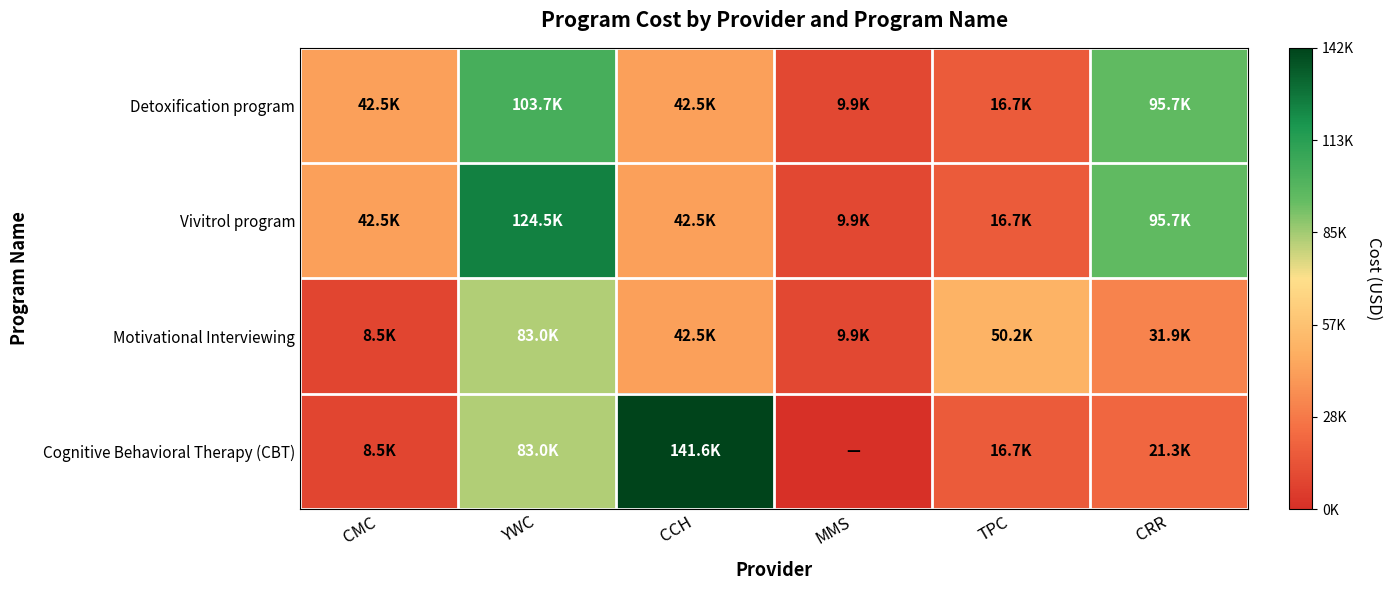

Reading left to right, list all the values displayed in this chart.

Detoxification program: CMC=0.3	YWC=0.7	CCH=0.3	MMS=0.1	TPC=0.1	CRR=0.7
Vivitrol program: CMC=0.3	YWC=0.9	CCH=0.3	MMS=0.1	TPC=0.1	CRR=0.7
Motivational Interviewing: CMC=0.1	YWC=0.6	CCH=0.3	MMS=0.1	TPC=0.4	CRR=0.2
Cognitive Behavioral Therapy (CBT): CMC=0.1	YWC=0.6	CCH=1.0	MMS=0.0	TPC=0.1	CRR=0.2